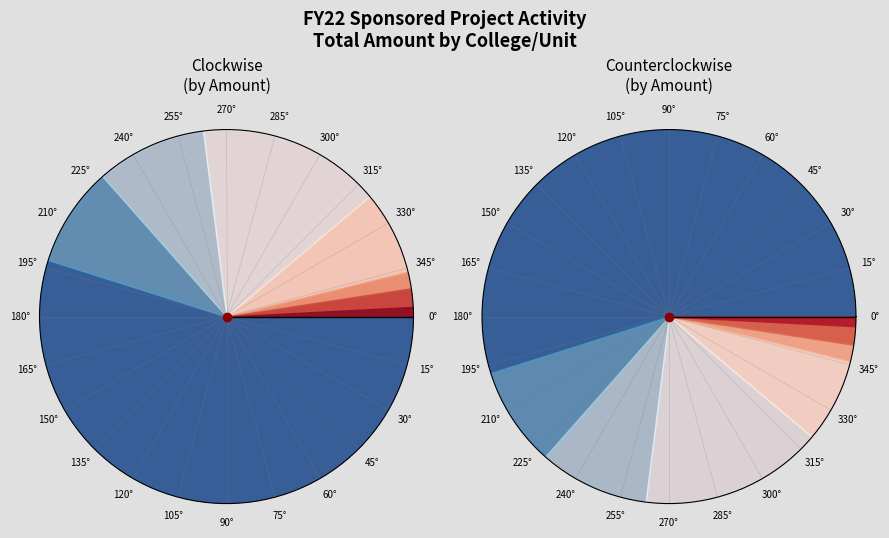

The CALS slice represents 46% of the pie. True or false?

True